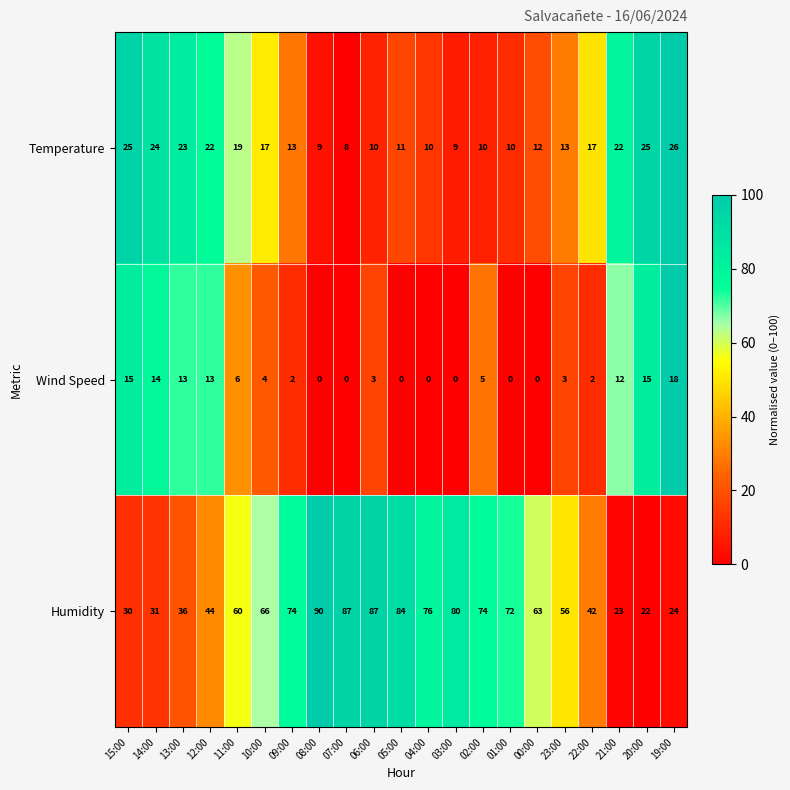

List the series in order of their overall mean, lowest first.

Wind Speed, Temperature, Humidity